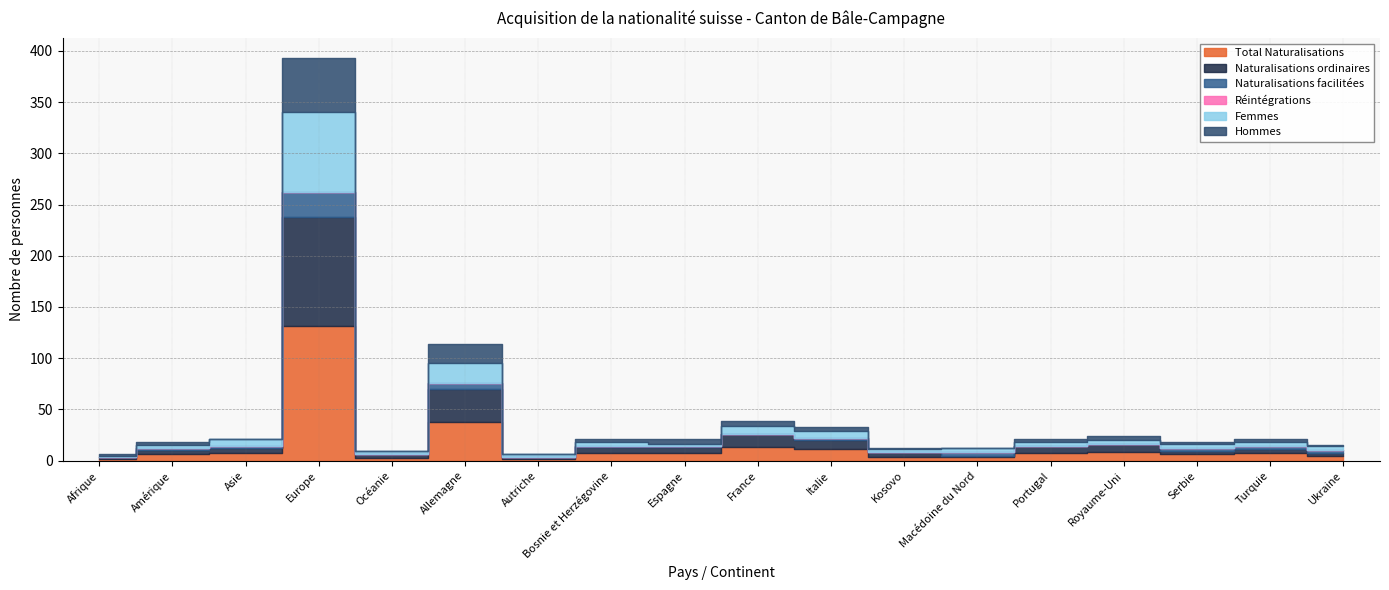

Count the number of categories in the chart.

18